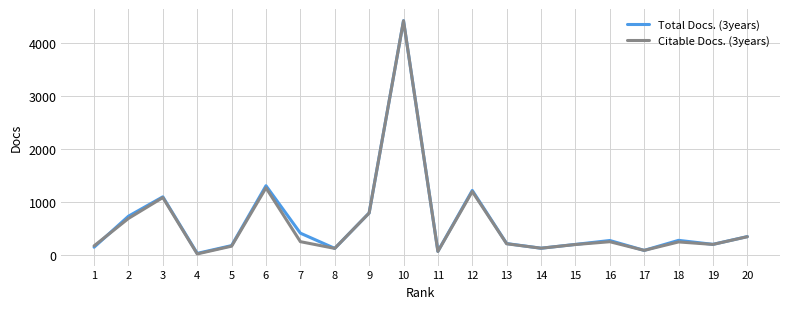

The value of Total Docs. (3years) at 7 is 219. True or false?

False